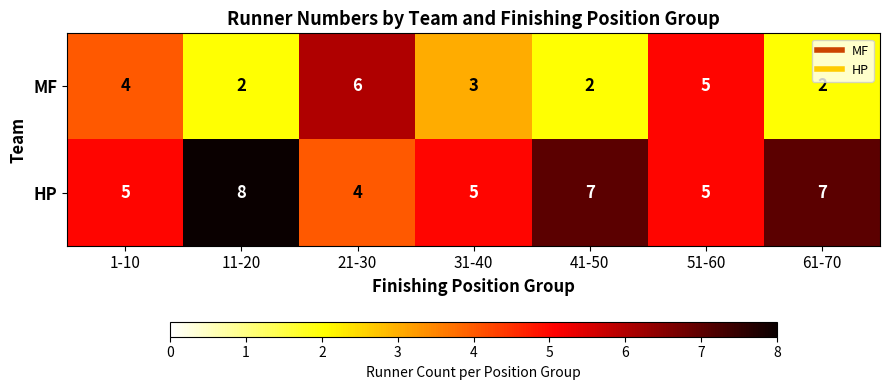

Reading left to right, extract all data points from this chart.

MF: 1-10=4	11-20=2	21-30=6	31-40=3	41-50=2	51-60=5	61-70=2
HP: 1-10=5	11-20=8	21-30=4	31-40=5	41-50=7	51-60=5	61-70=7